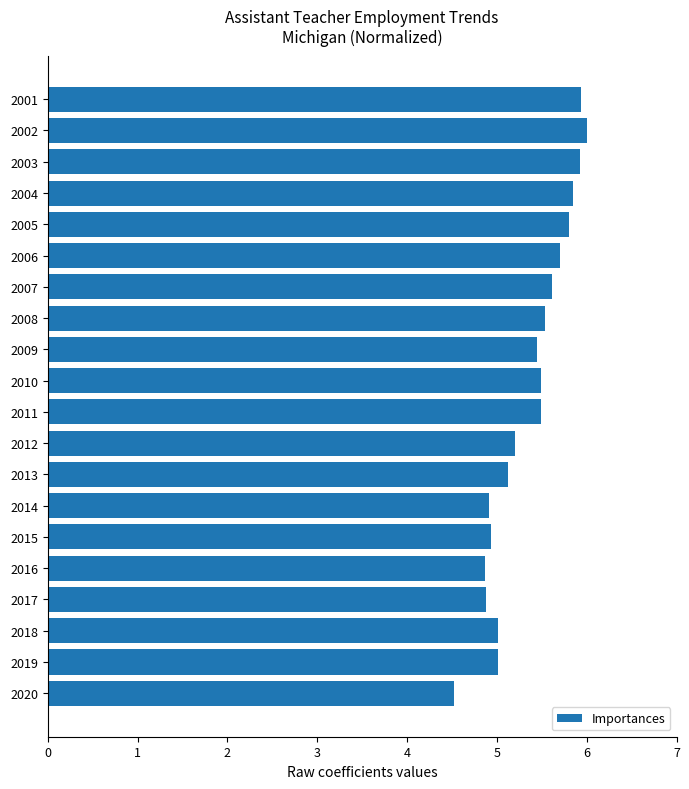

Count the number of categories in the chart.

20